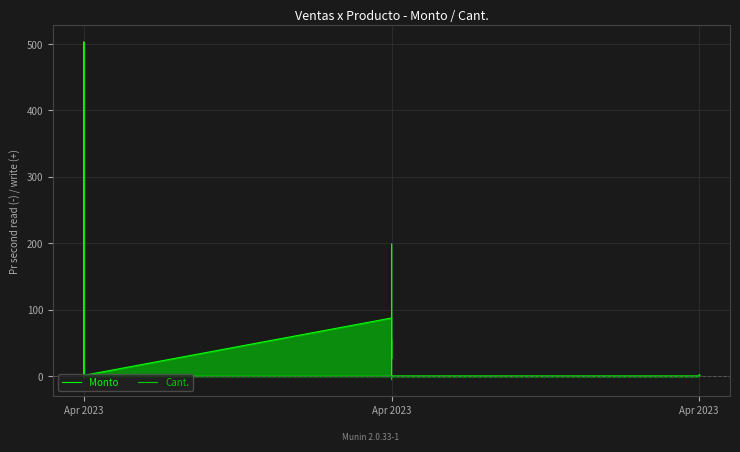

How many series are shown in this chart?

2